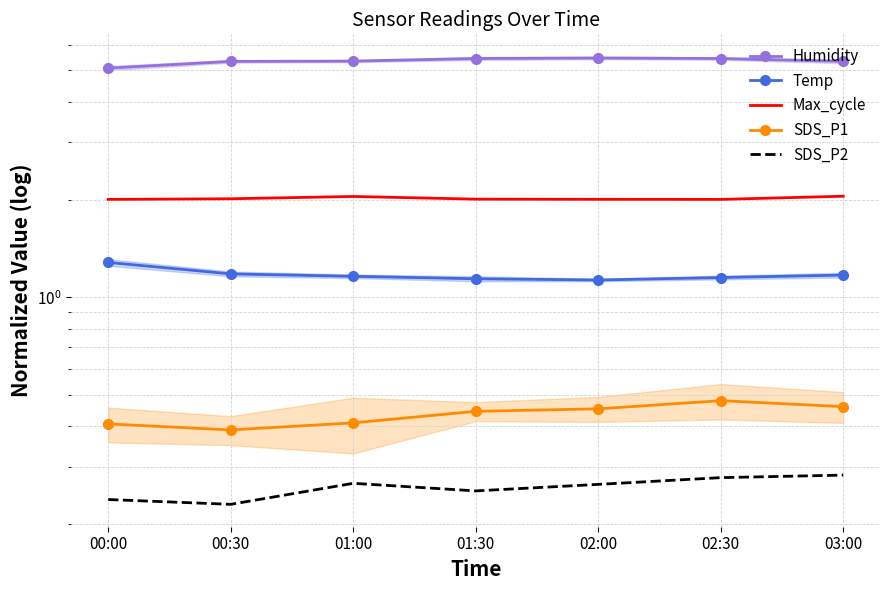

The value of Humidity at 02:30 is 5.4. True or false?

True